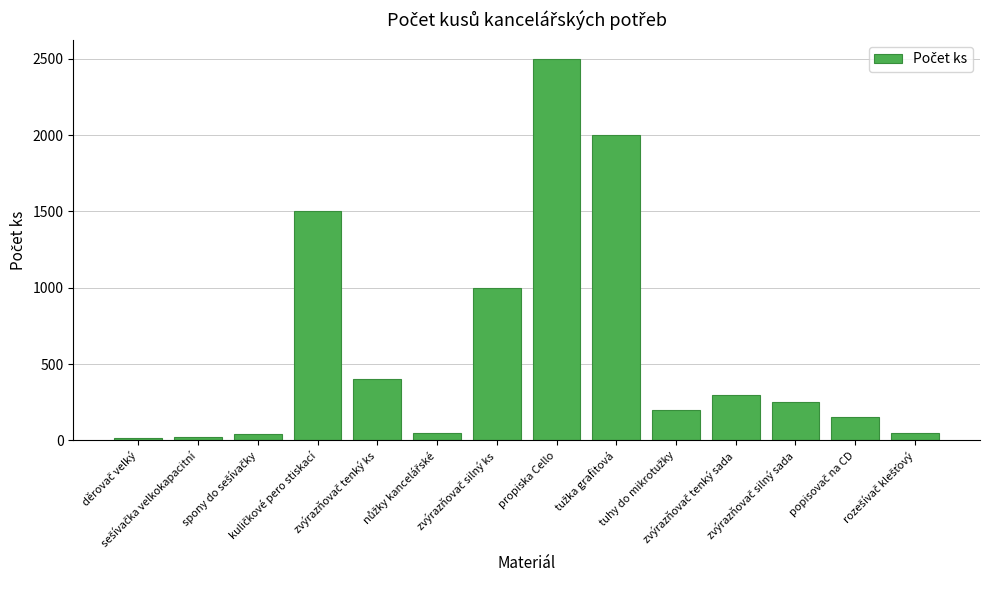

What is the sum of all values?

8475